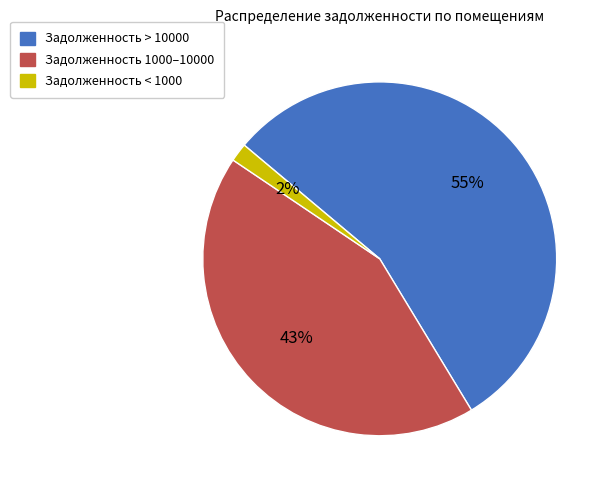

Is there a majority slice in this chart?

Yes